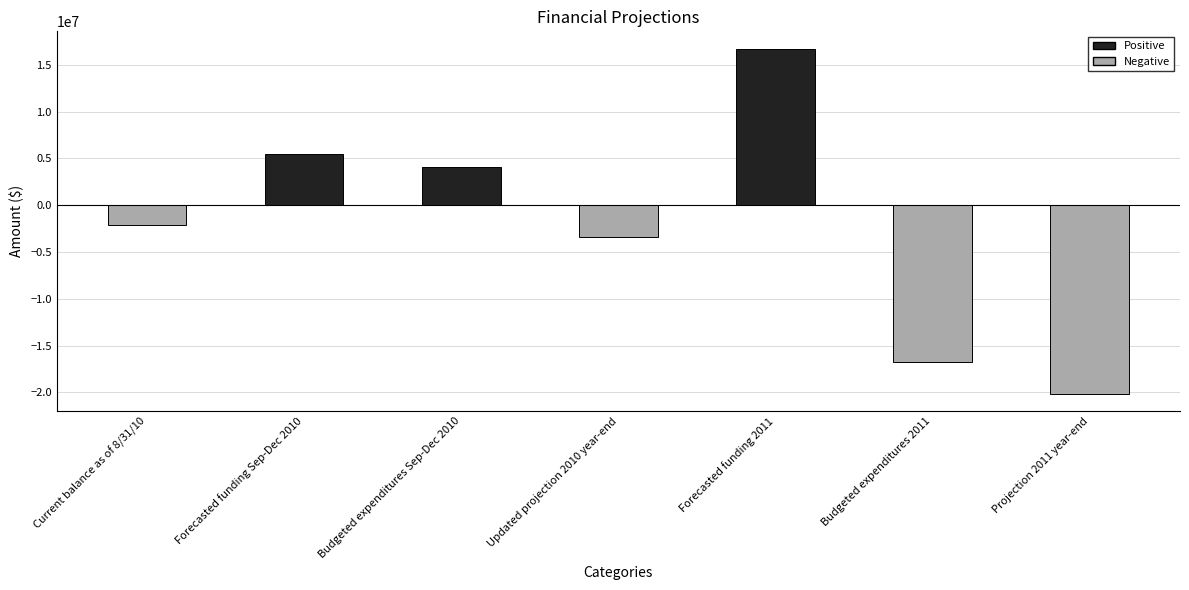

Count the number of categories in the chart.

7